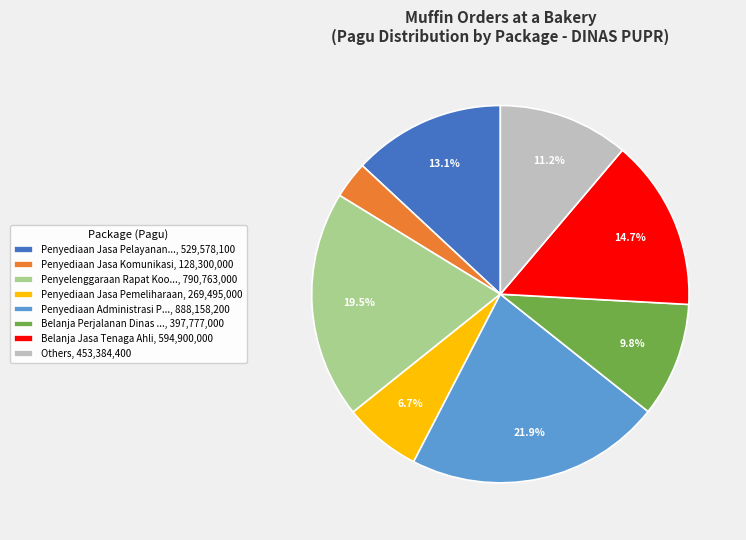

Between Penyelenggaraan Rapat Koo..., 790,763,000 and Belanja Jasa Tenaga Ahli, 594,900,000, which is larger?

Penyelenggaraan Rapat Koo..., 790,763,000